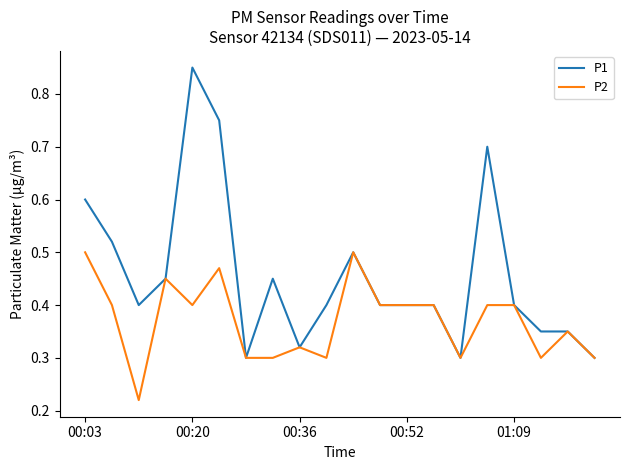

Is this an area chart (filled region under the line)?

No